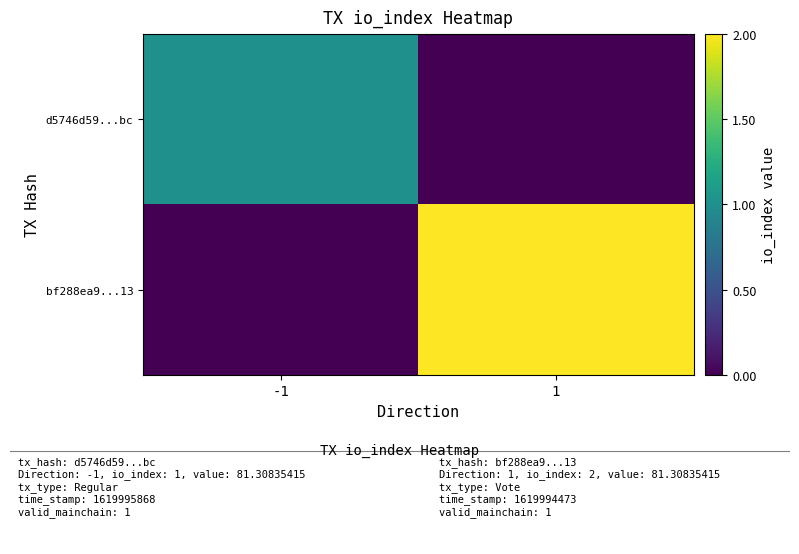

Which series has the largest total across all categories?

bf288ea9...13